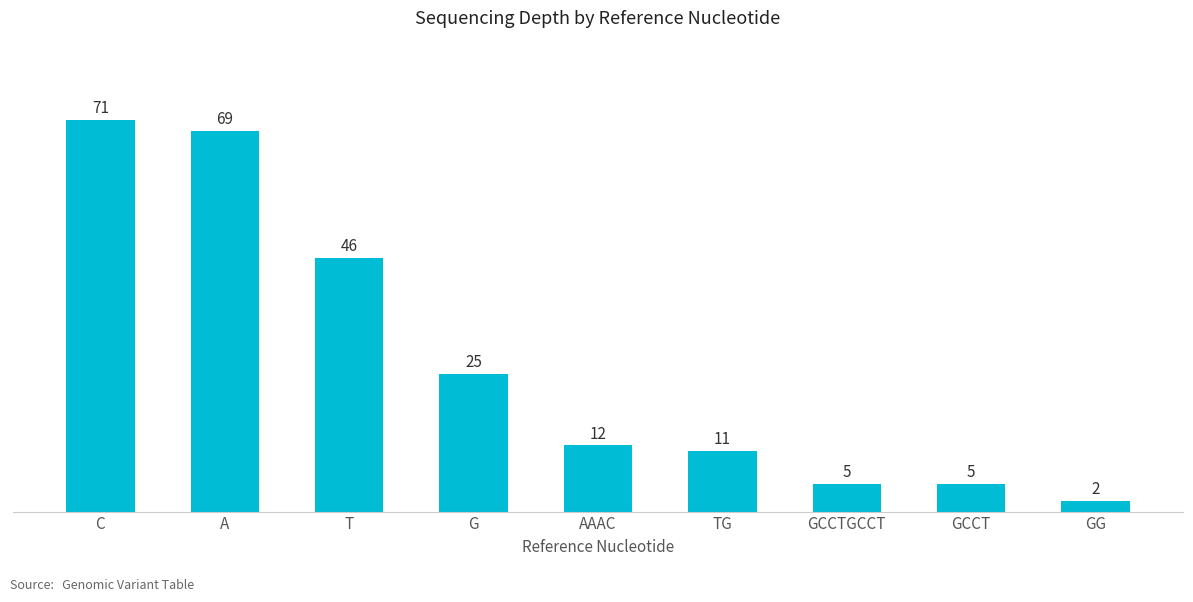

What is the sum of all values?

246